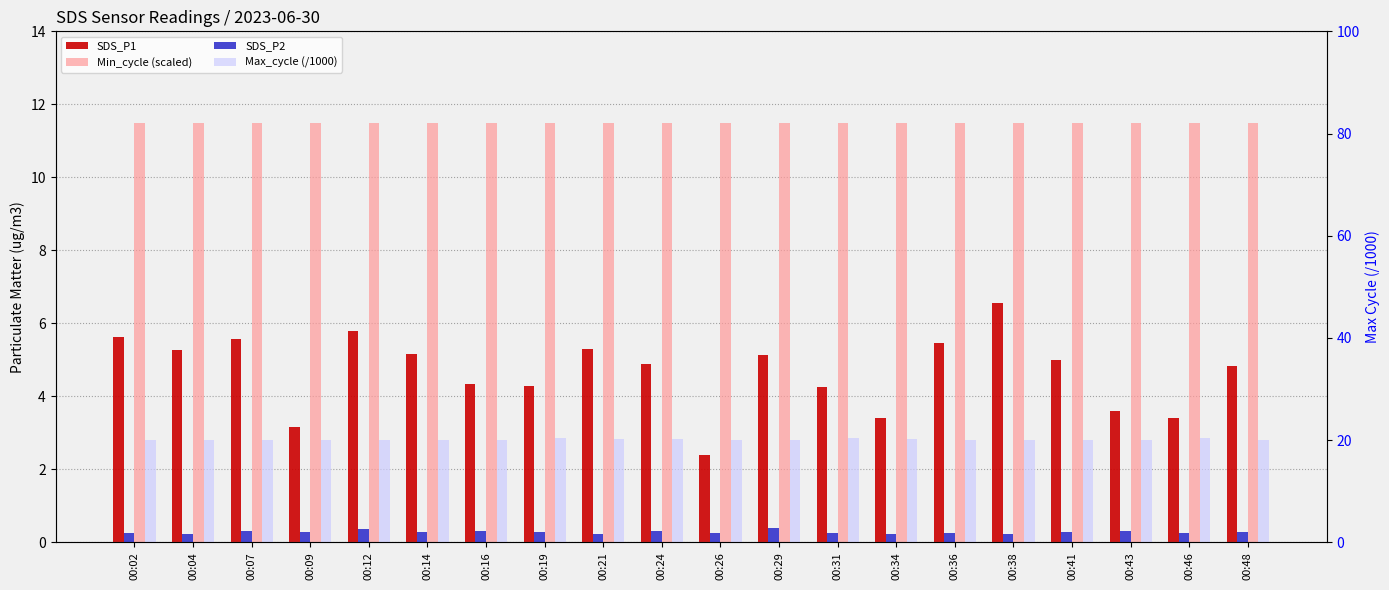

Reading left to right, transcribe all the data shown in this chart.

SDS_P1: 5.6	5.3	5.6	3.1	5.8	5.2	4.3	4.3	5.3	4.9	2.4	5.1	4.2	3.4	5.5	6.6	5.0	3.6	3.4	4.8
Min_cycle (scaled): 11.5	11.5	11.5	11.5	11.5	11.5	11.5	11.5	11.5	11.5	11.5	11.5	11.5	11.5	11.5	11.5	11.5	11.5	11.5	11.5
SDS_P2: 1.9	1.7	2.2	2.1	2.6	2.0	2.2	2.0	1.7	2.2	1.8	2.8	1.9	1.6	1.8	1.7	2.0	2.2	1.8	2.0
Max_cycle (/1000): 20.0	20.1	20.0	20.1	20.0	20.0	20.0	20.3	20.1	20.2	20.1	20.0	20.5	20.3	20.0	20.0	20.0	20.0	20.5	20.1